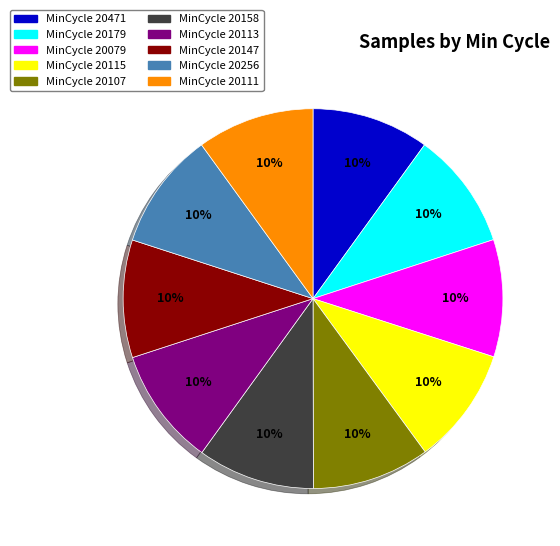

Does any single category account for the majority?

No